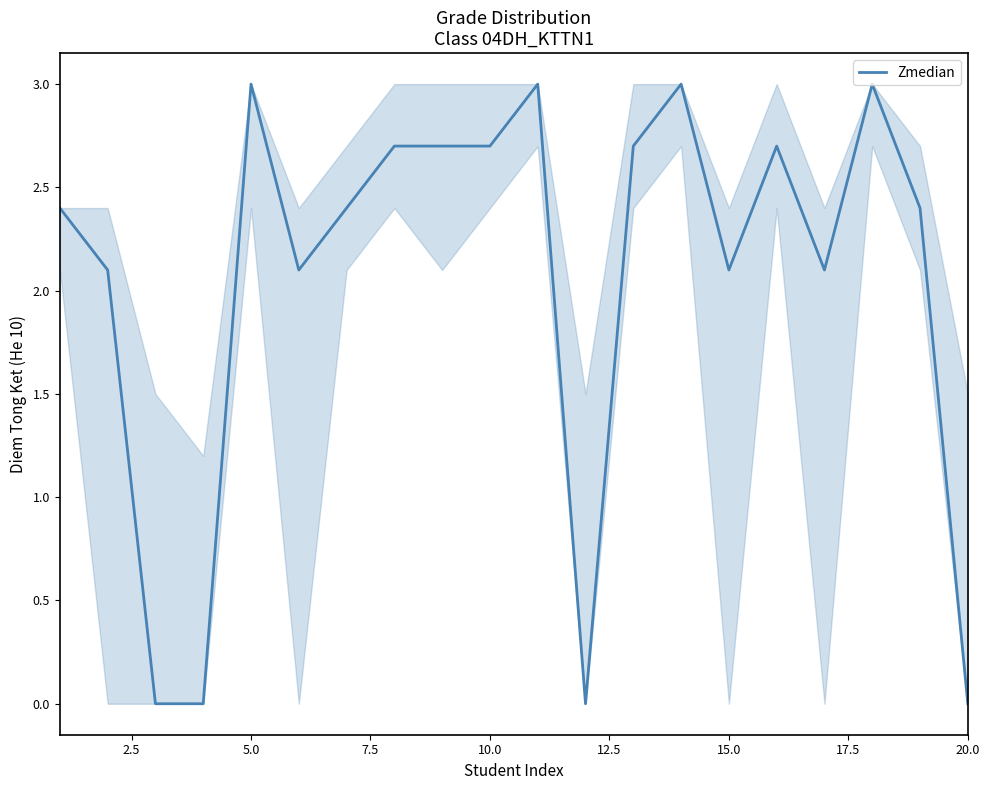

What is the maximum value shown in the chart?

3.0